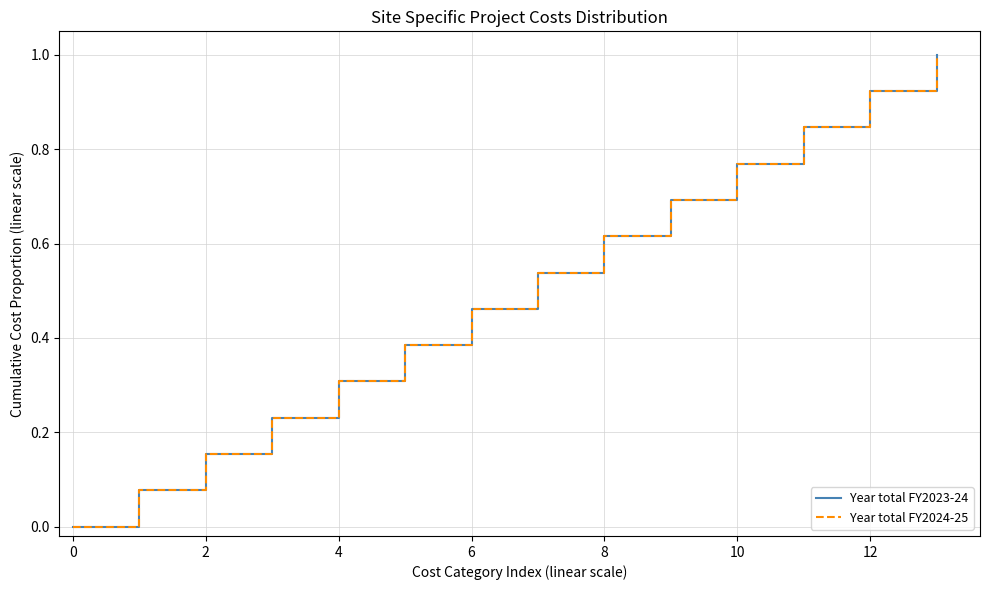

Is this an area chart (filled region under the line)?

No